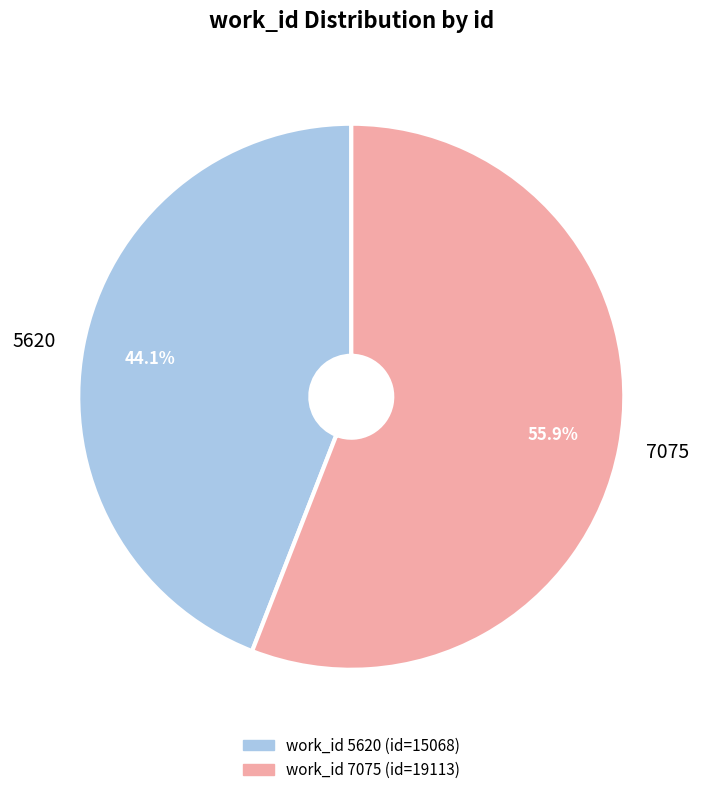

What percentage is the 7075 slice, to the nearest percent?

56%